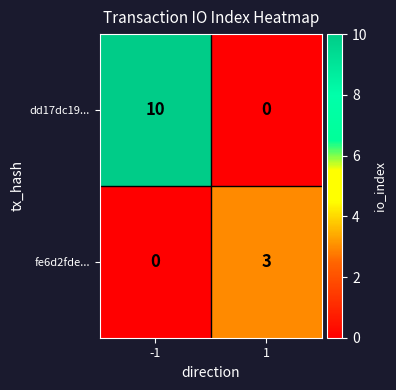

Between -1 and 1, which series saw the biggest shift?

dd17dc19...